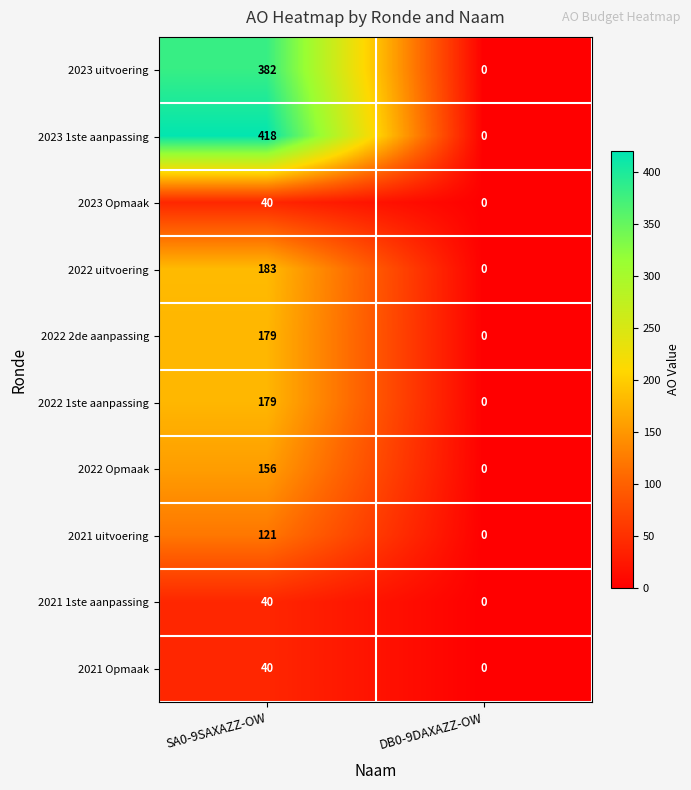

At which category is the sum across all series the highest?

SA0-9SAXAZZ-OW